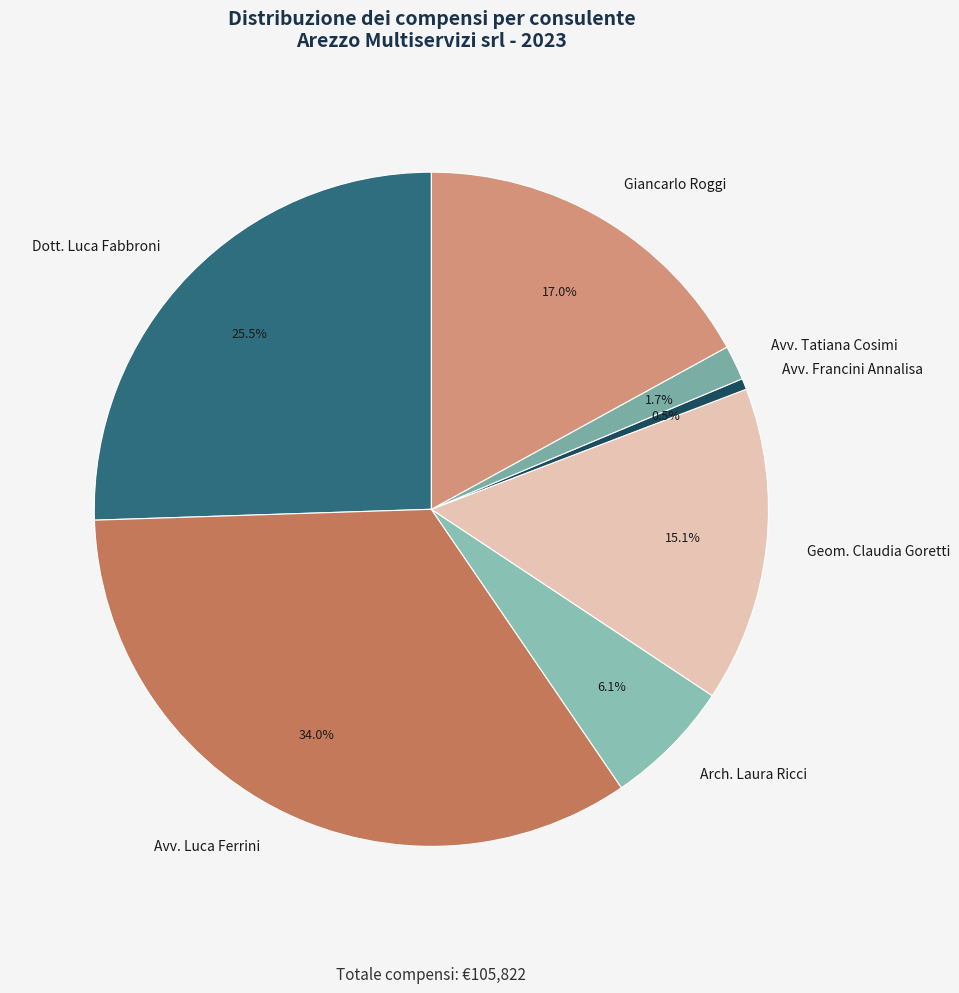

Which has a higher value, Giancarlo Roggi or Avv. Francini Annalisa?

Giancarlo Roggi